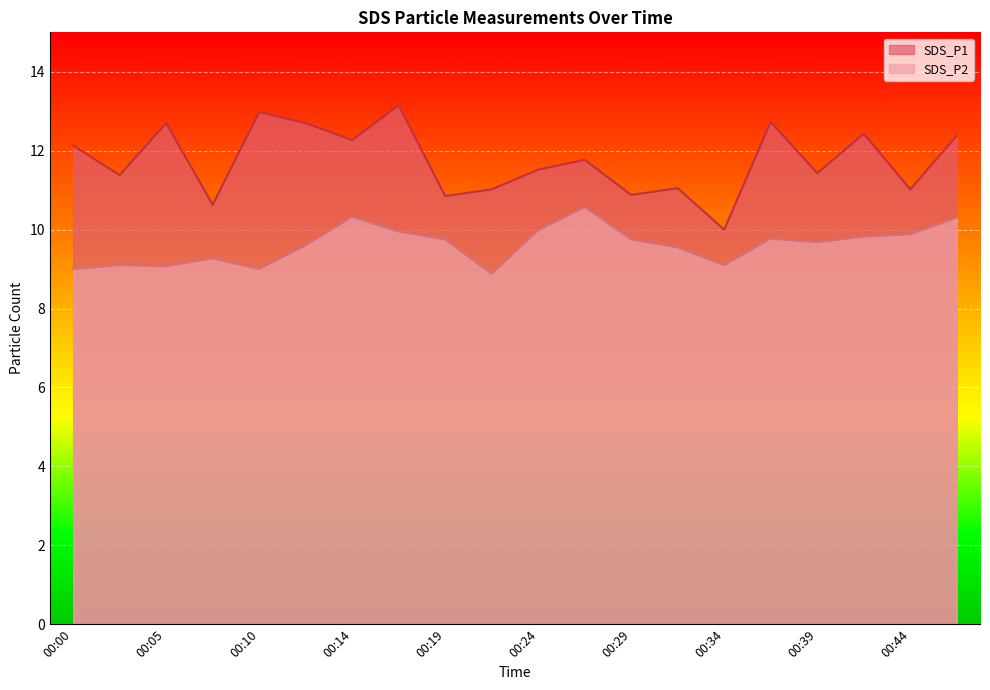

Where is the first local maximum for SDS_P2?

00:02